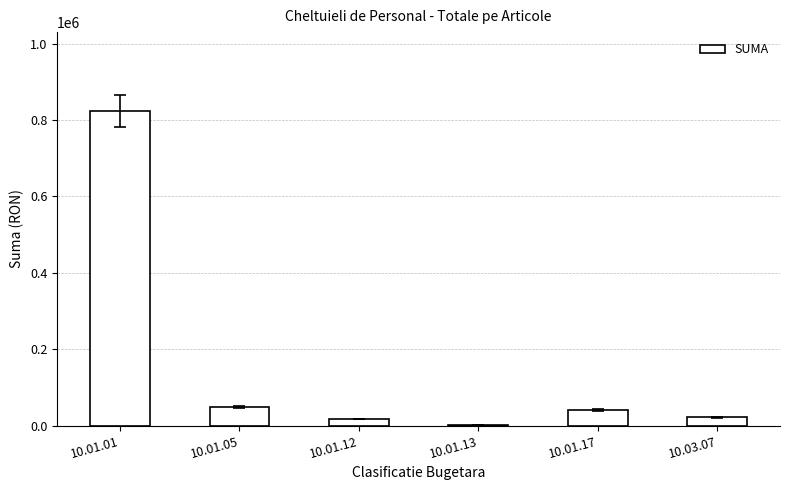

What is the sum of the values at 10.01.05 and 10.03.07?

70839